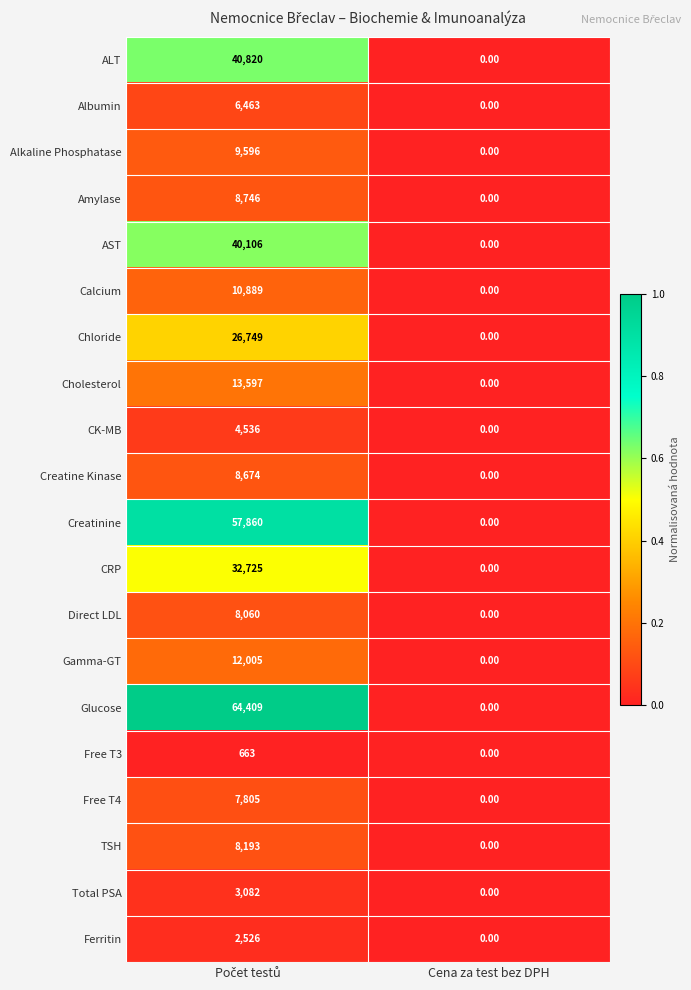

Which series has the largest total across all categories?

Glucose